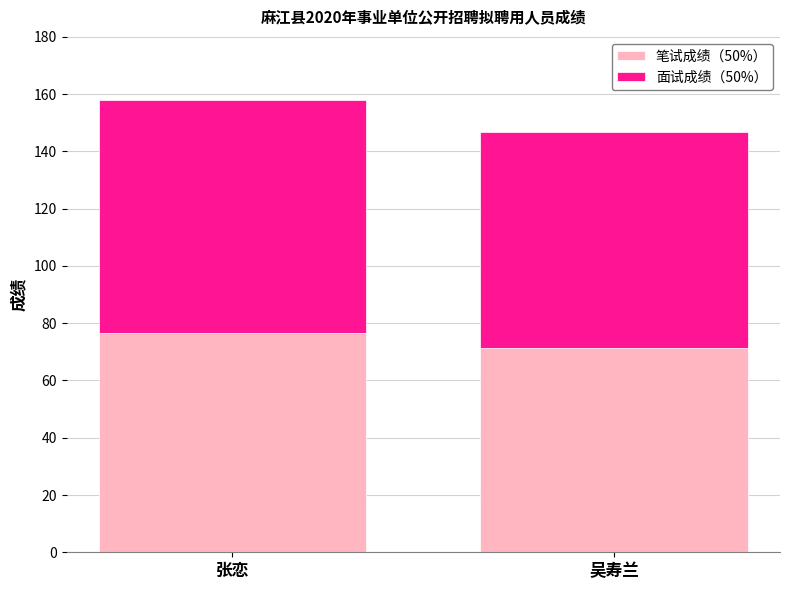

What is the maximum value for 笔试成绩（50%）?

76.5